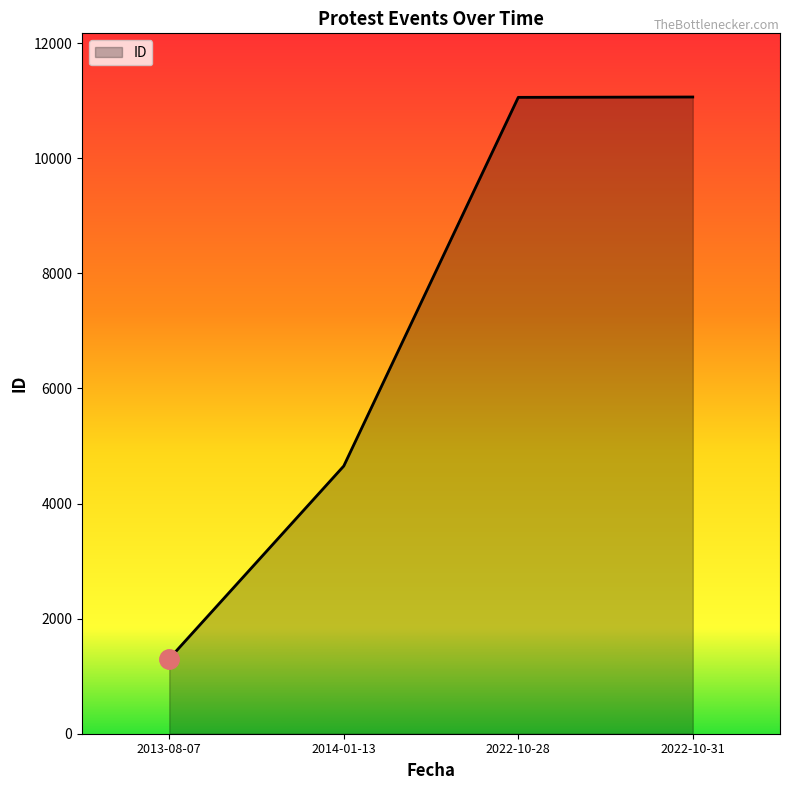

What is the difference between the maximum and minimum values?

9762